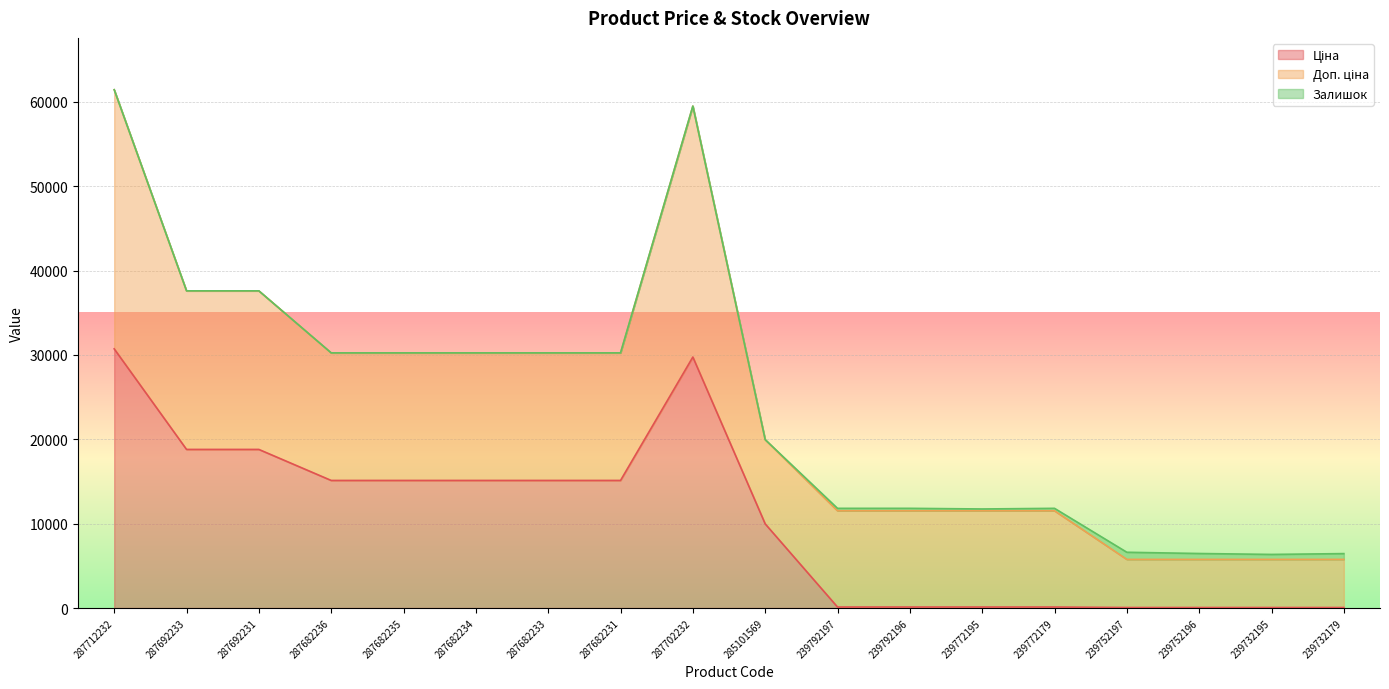

Which series ends up on top after the final intersection of Залишок and Ціна?

Залишок